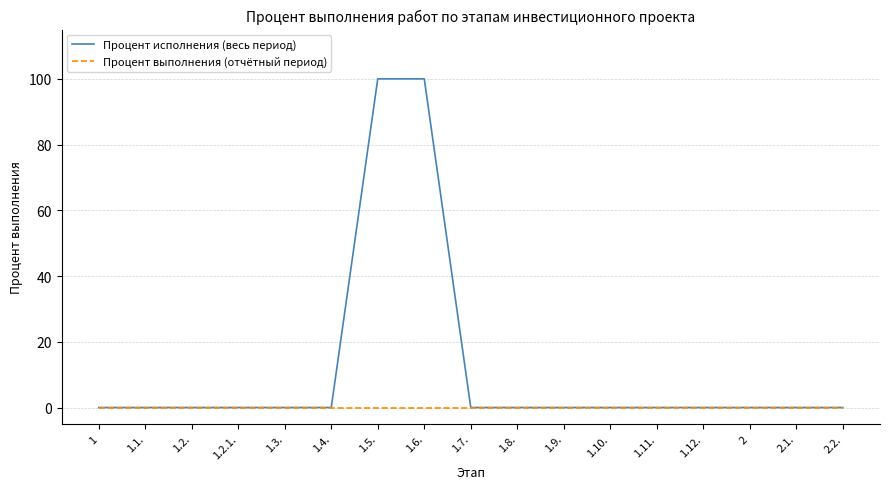

How many lines are shown in the chart?

2